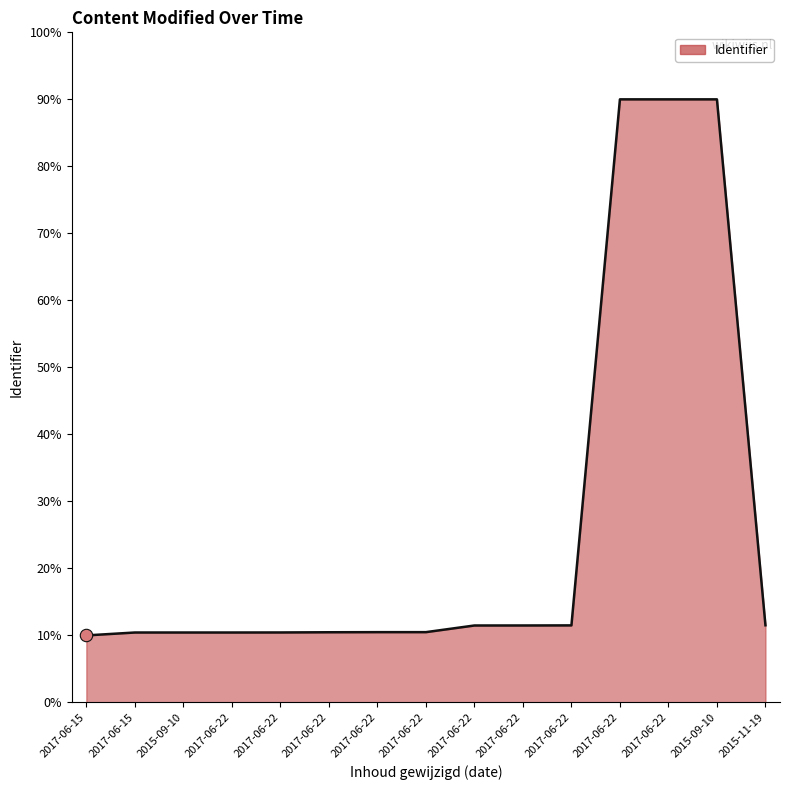

What is the ratio of the value at 2015-11-19 to the value at 2017-06-15?

1.2